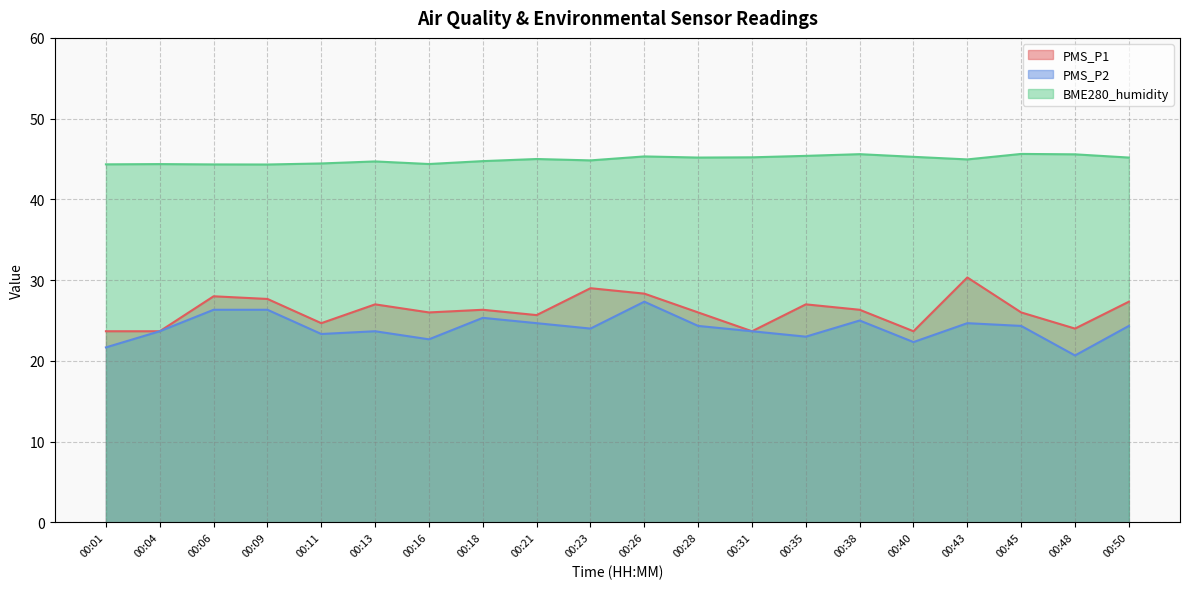

Between 00:50 and 00:04, which is larger?

00:50